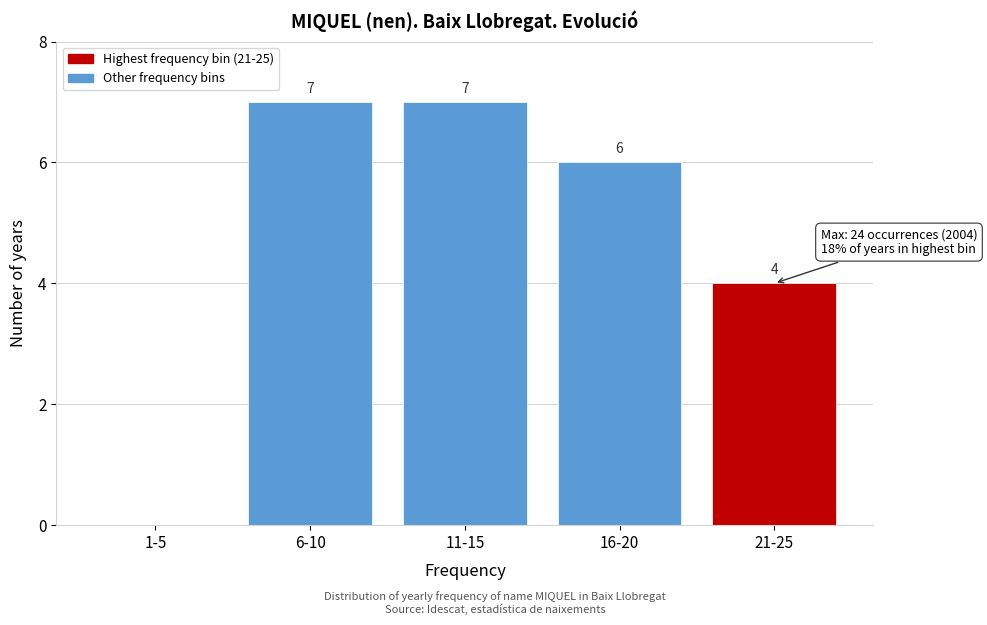

Reading left to right, transcribe all the data shown in this chart.

1-5=0	6-10=7	11-15=7	16-20=6	21-25=4